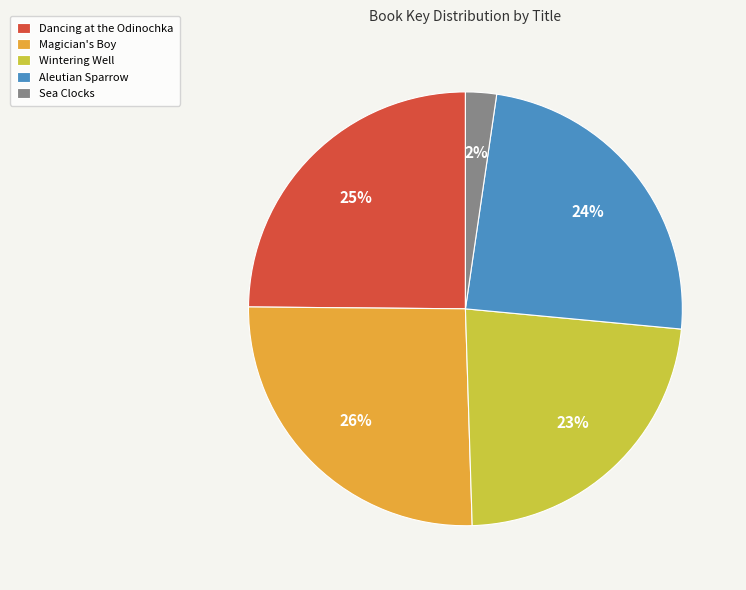

What is the ratio of the value at Aleutian Sparrow to the value at Magician's Boy?

0.9